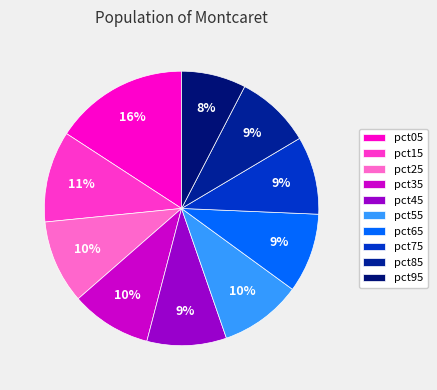

Does pct25 represent more than half of the total?

No